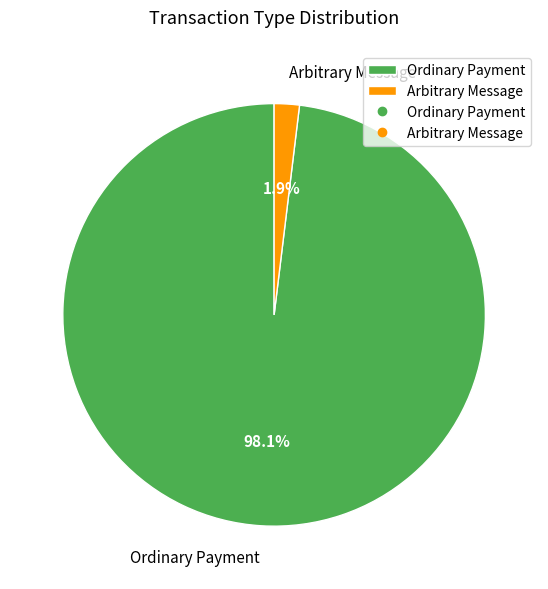

How many segments does this pie chart have?

2